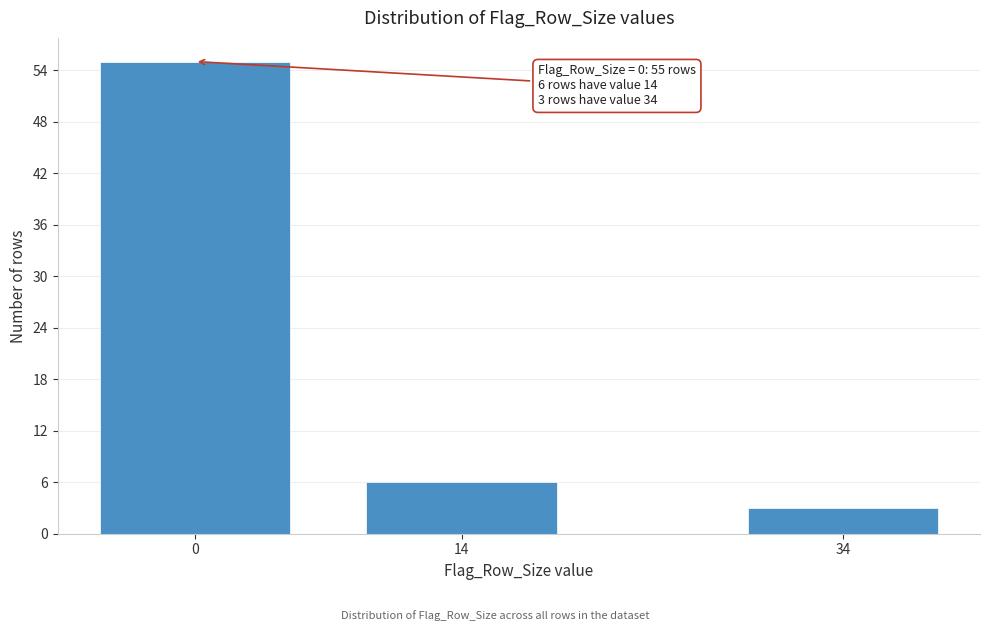

Reading left to right, what are all the values shown in this chart?

0=55	14=6	34=3